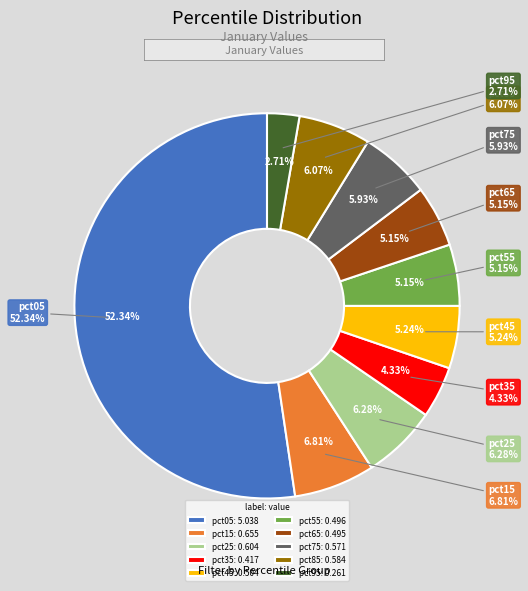

Which category has the smallest portion of the pie?

pct95